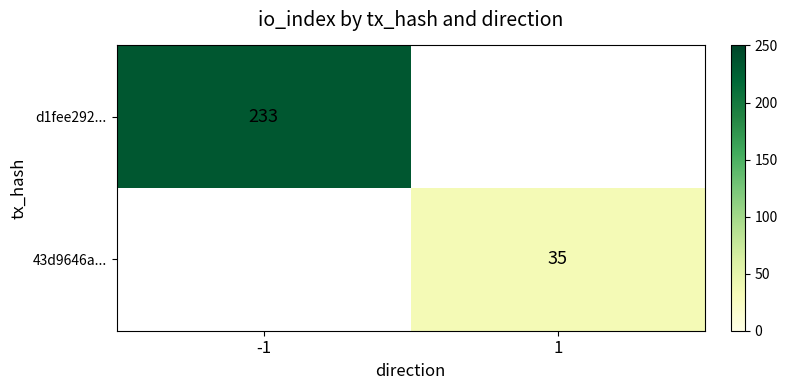

The 43d9646a... series shows 62 at 1. True or false?

False